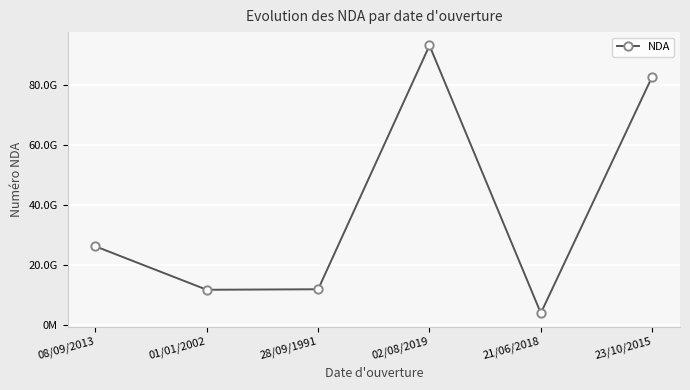

What is the maximum value shown in the chart?

93131328713